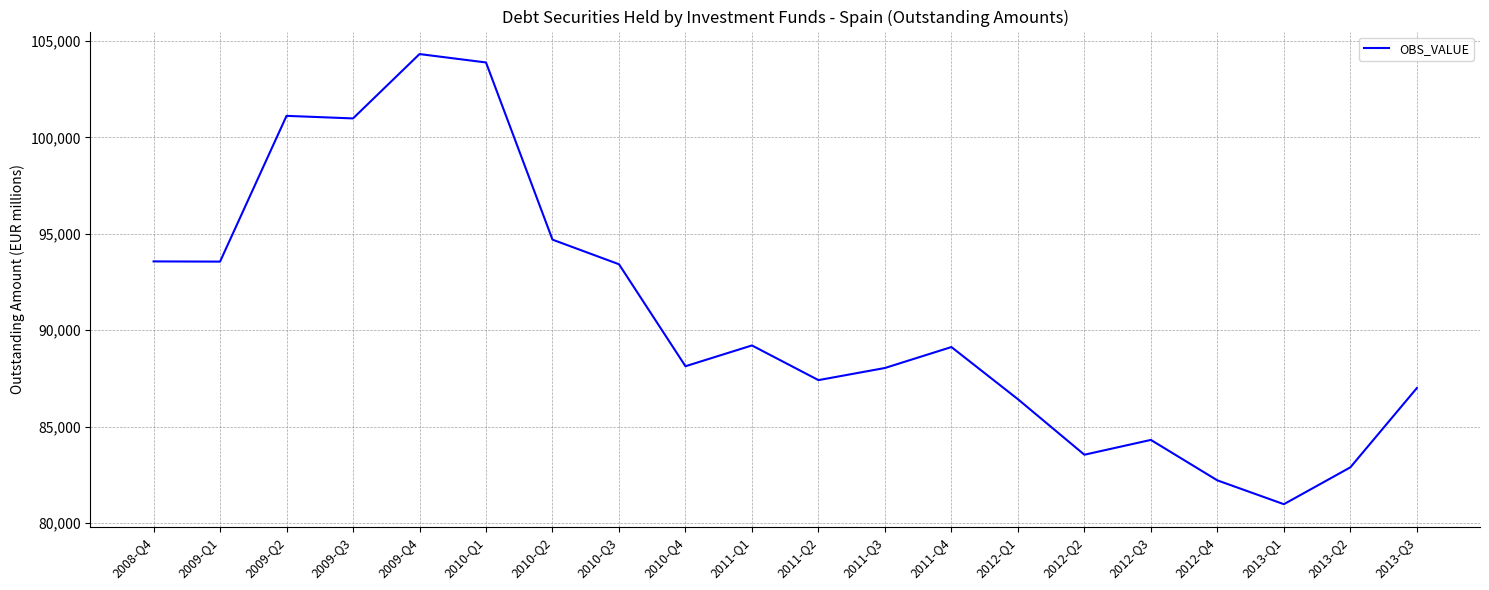

At which label does the data first exceed 89130?

2008-Q4